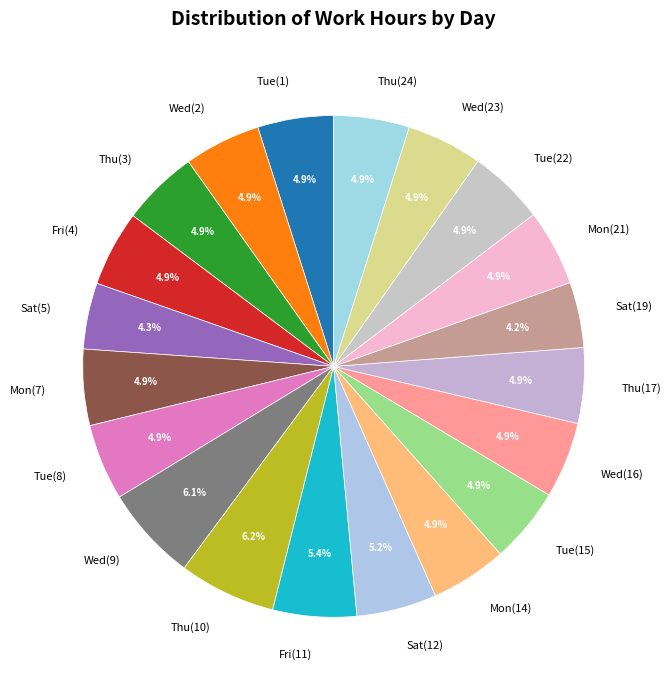

Is there a majority slice in this chart?

No